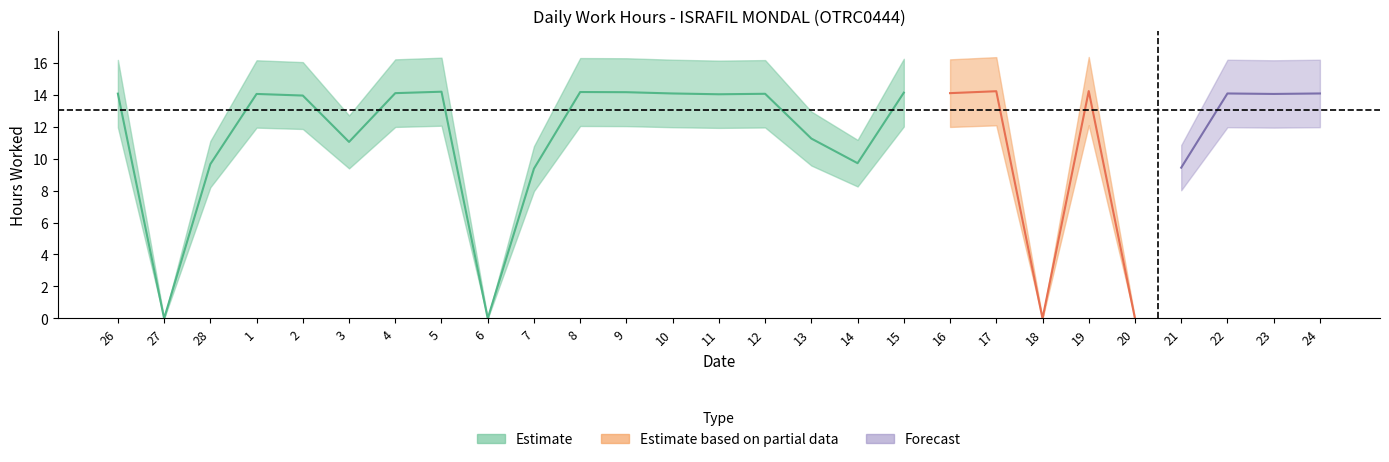

The value at 7 is 9.4. True or false?

True